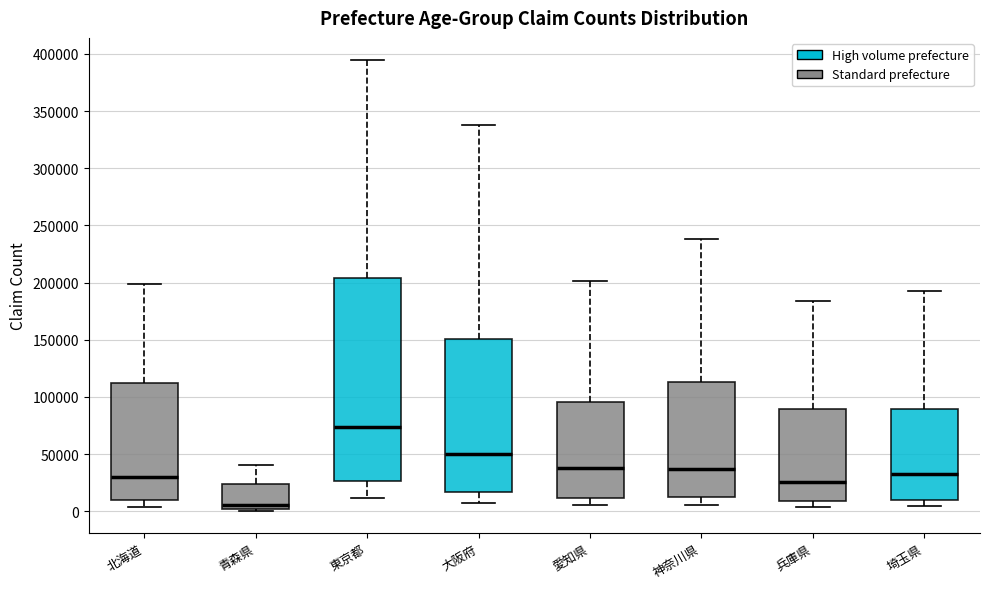

Which box's median line is the lowest?

青森県